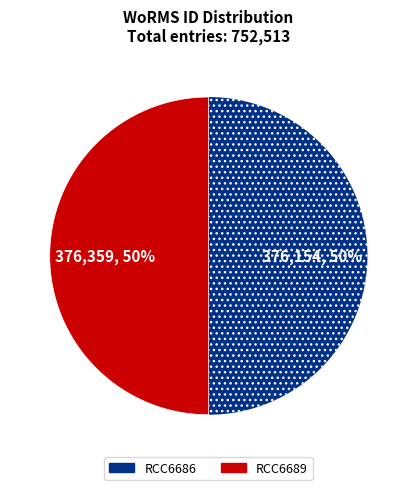

What percentage is the RCC6689 slice, to the nearest percent?

50%